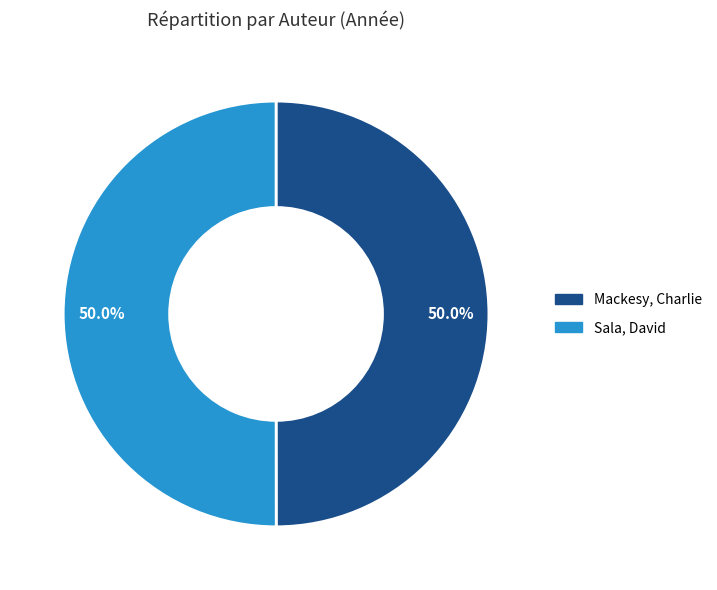

What percentage is NOT represented by Sala, David?

50.0%